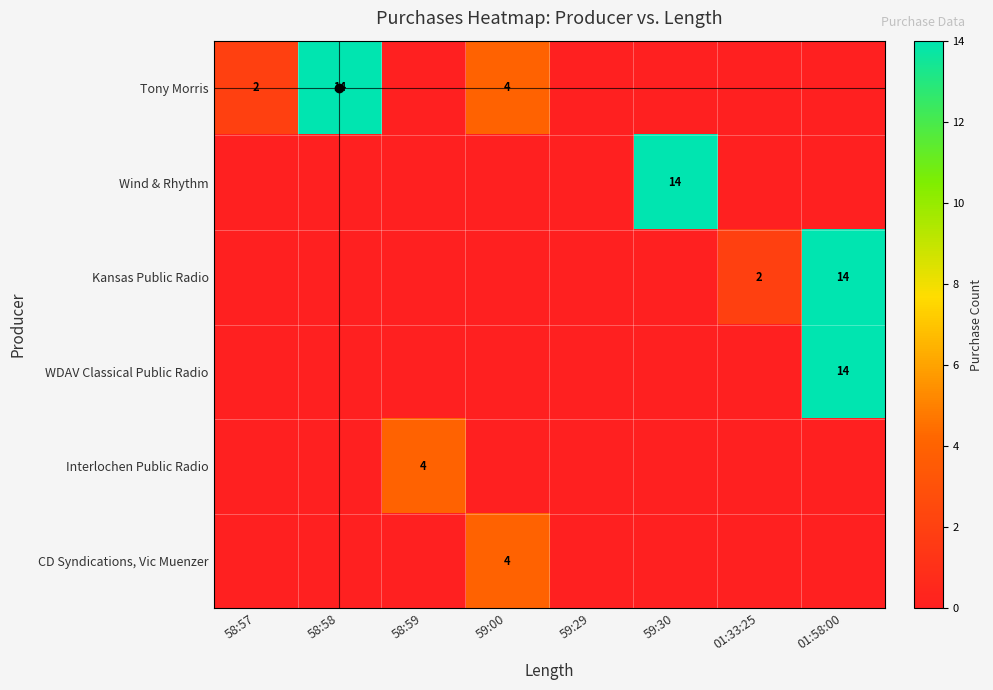

The value of Kansas Public Radio at 01:33:25 is 2. True or false?

True